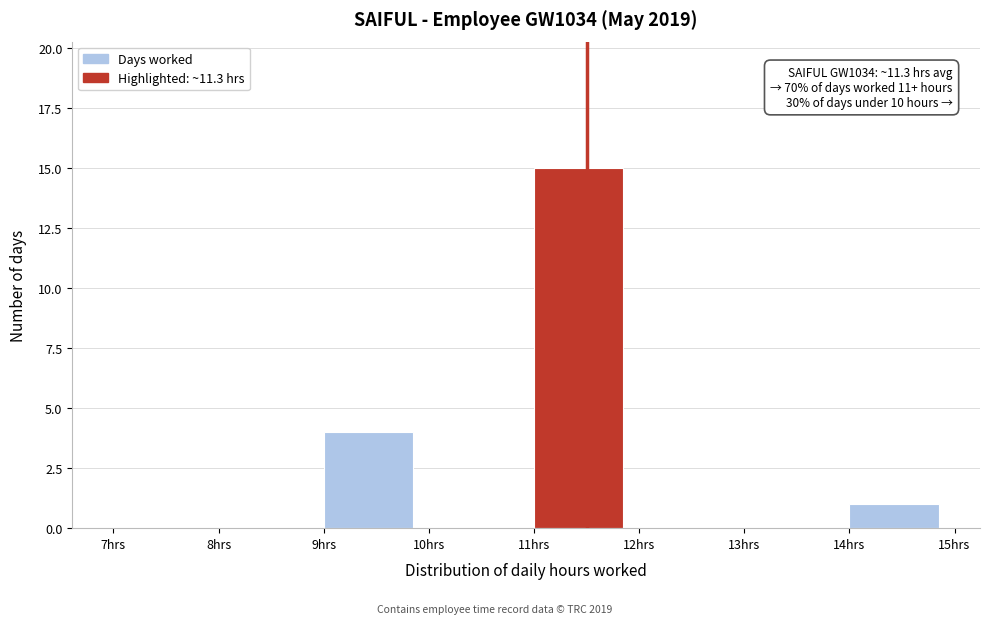

Over which range of the x-axis is the bar tallest?

11 to 12